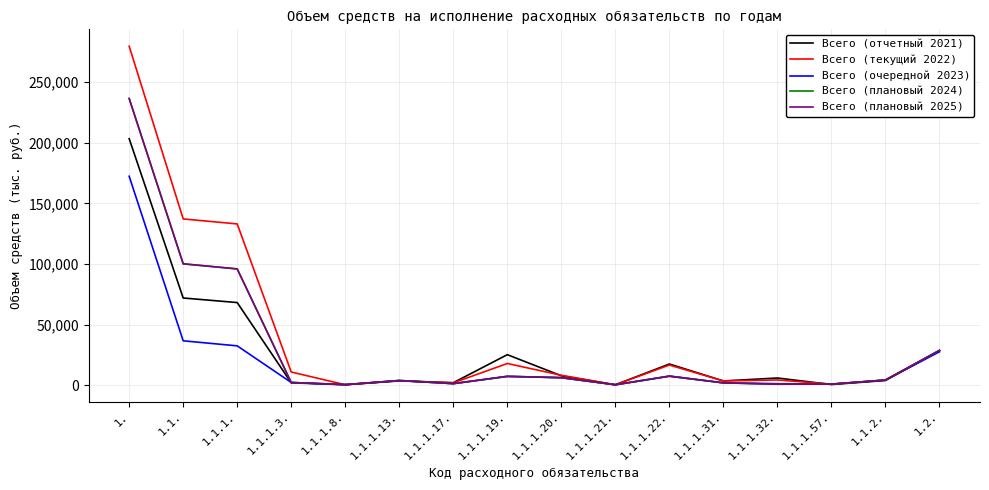

Does the chart have visible grid lines?

Yes